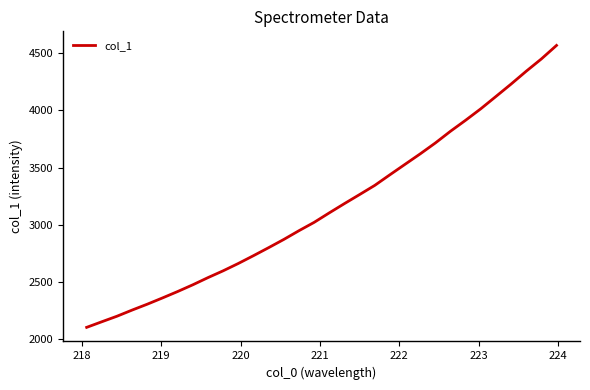

What is the difference between the maximum and minimum values?

2469.1